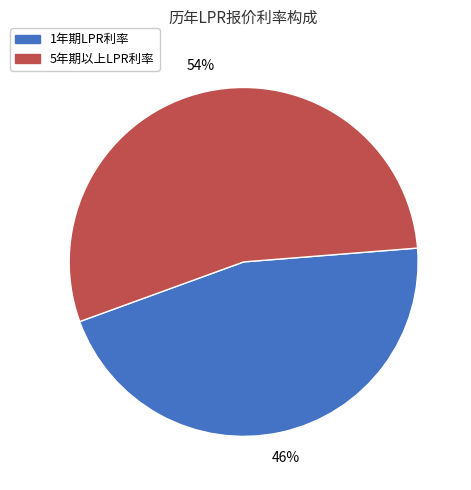

To the nearest percent, what is the average slice percentage?

50%